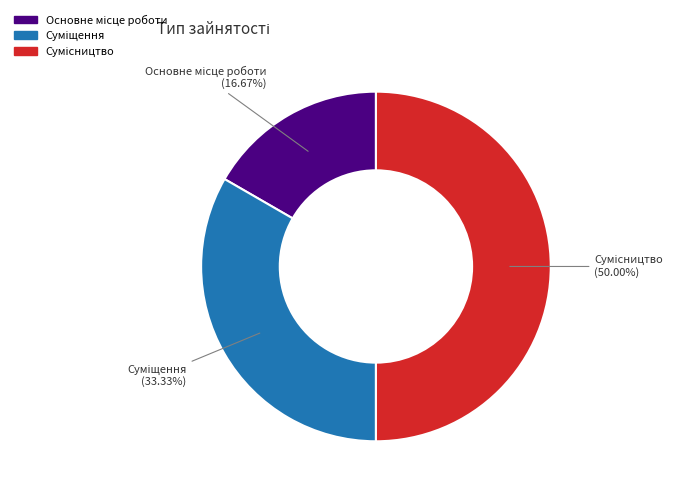

Which category has the smallest portion of the pie?

Основне місце роботи